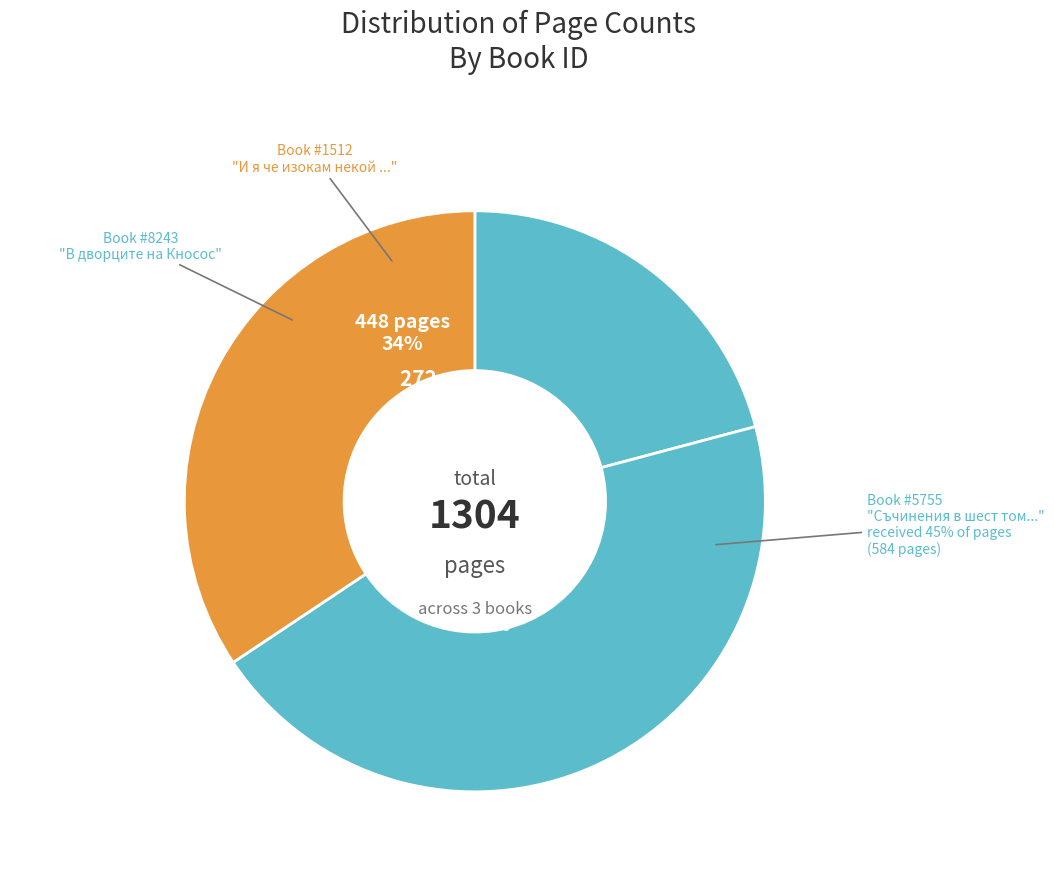

Is it true that 5755 is 40% of the pie?

False